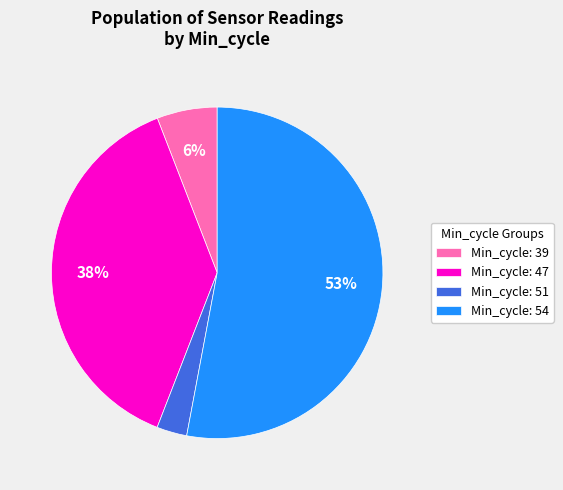

To the nearest percent, what portion does Min_cycle: 51 represent?

3%